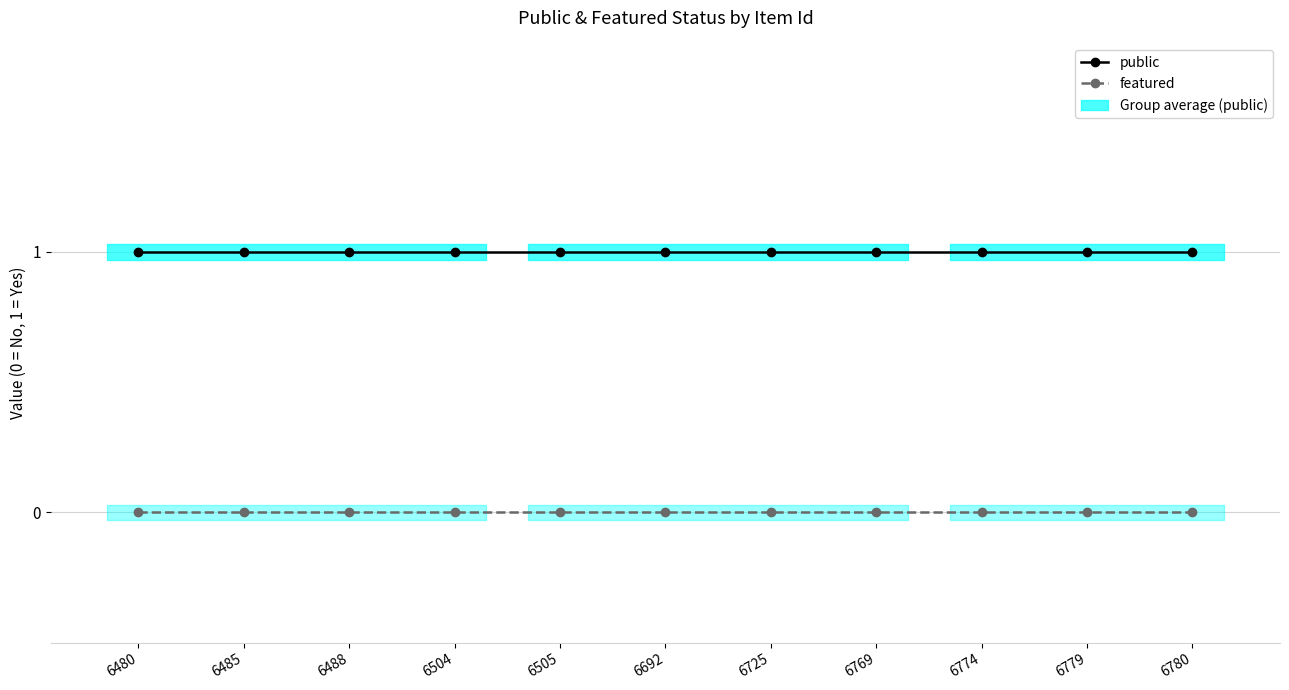

What is the value of the public point at the 4th from the left?

1